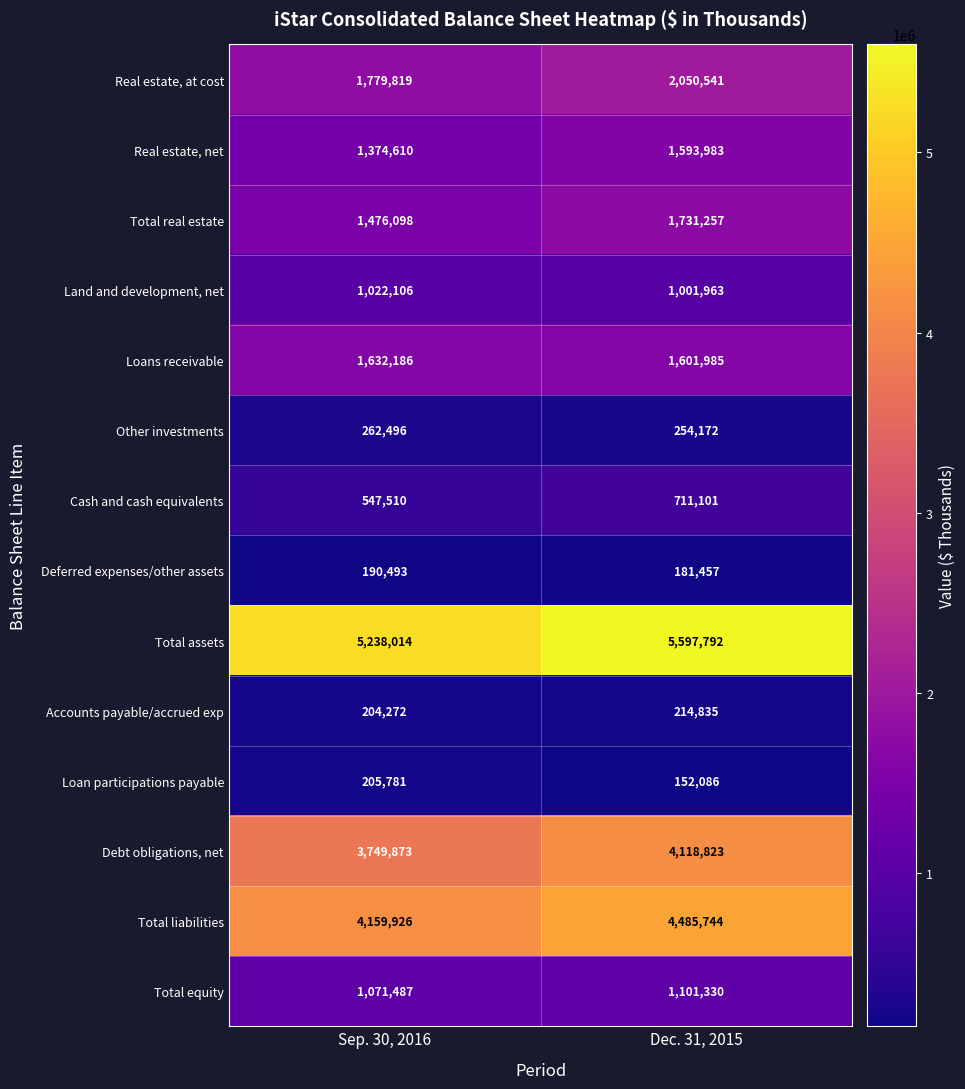

Which category has the highest value across all series?

Dec. 31, 2015